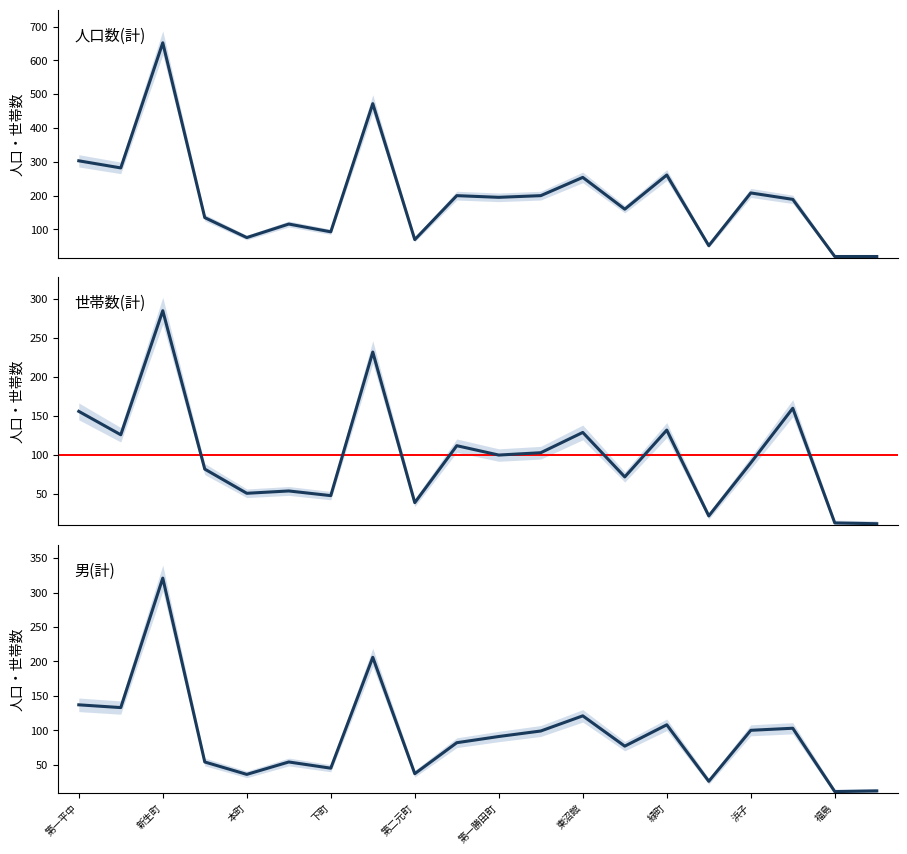

What is the greatest value displayed?

652